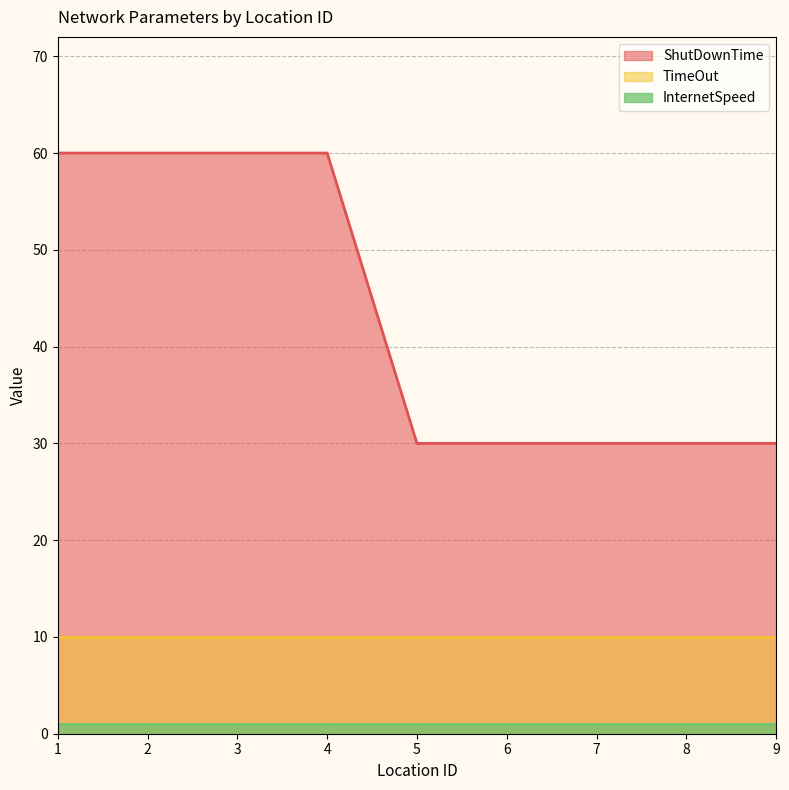

What is the value of the TimeOut point at the 5th from the left?

10